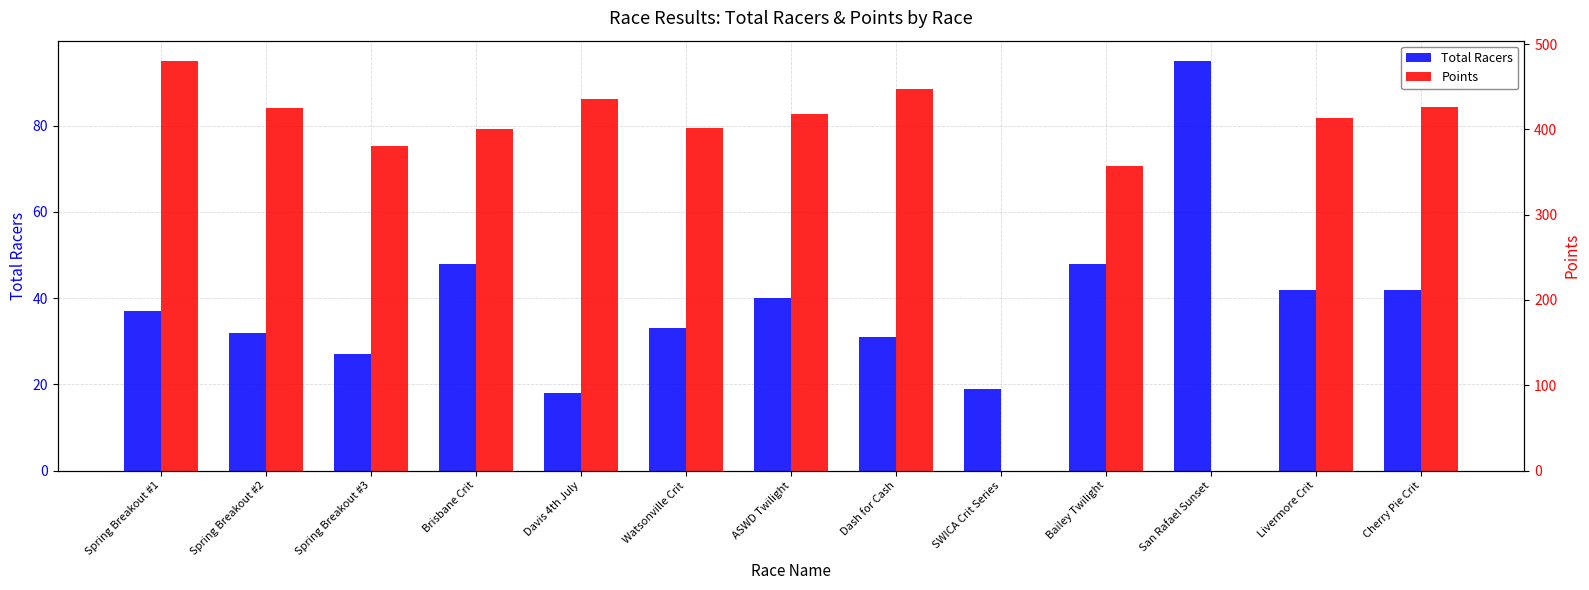

How many positive values does the Points series have?

11